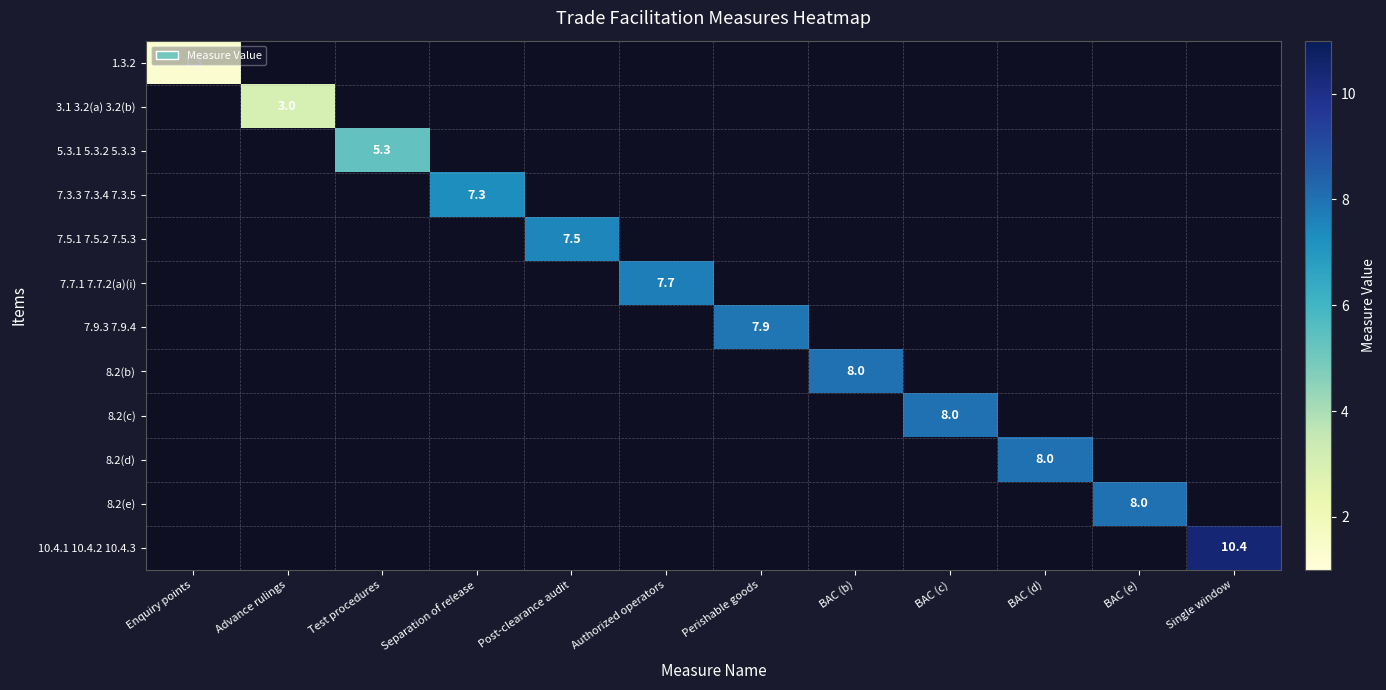

Is it true that 8.2(e) equals 3.5 at Enquiry points?

False